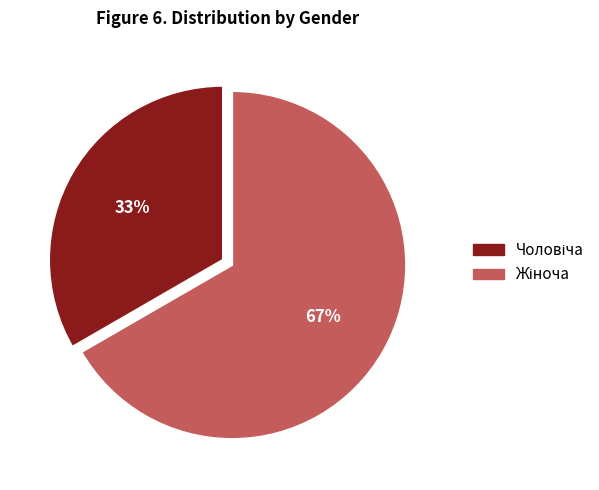

How many segments does this pie chart have?

2